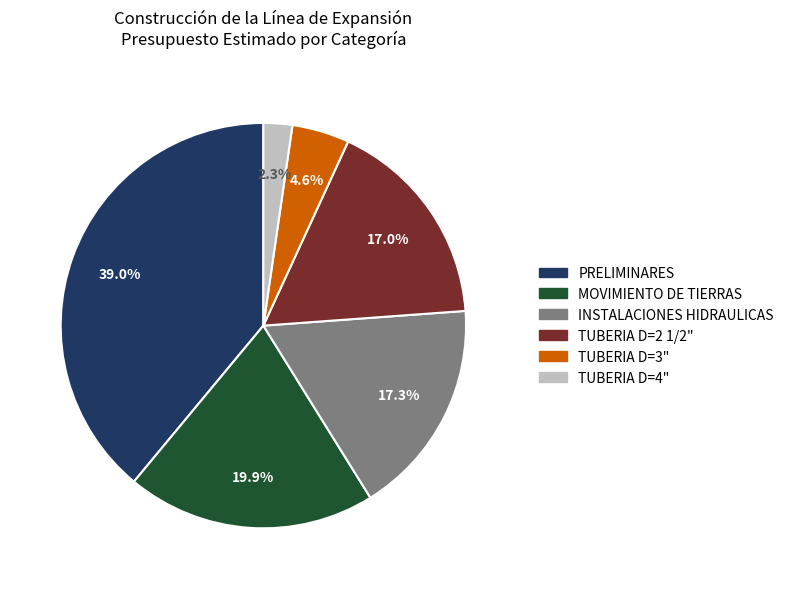

Is there a majority slice in this chart?

No